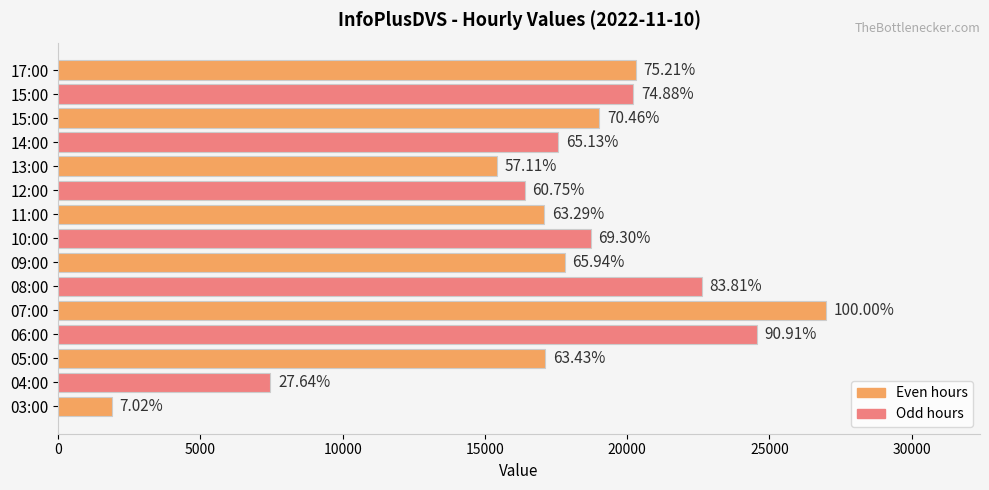

What is the difference between the maximum and minimum values?

25104